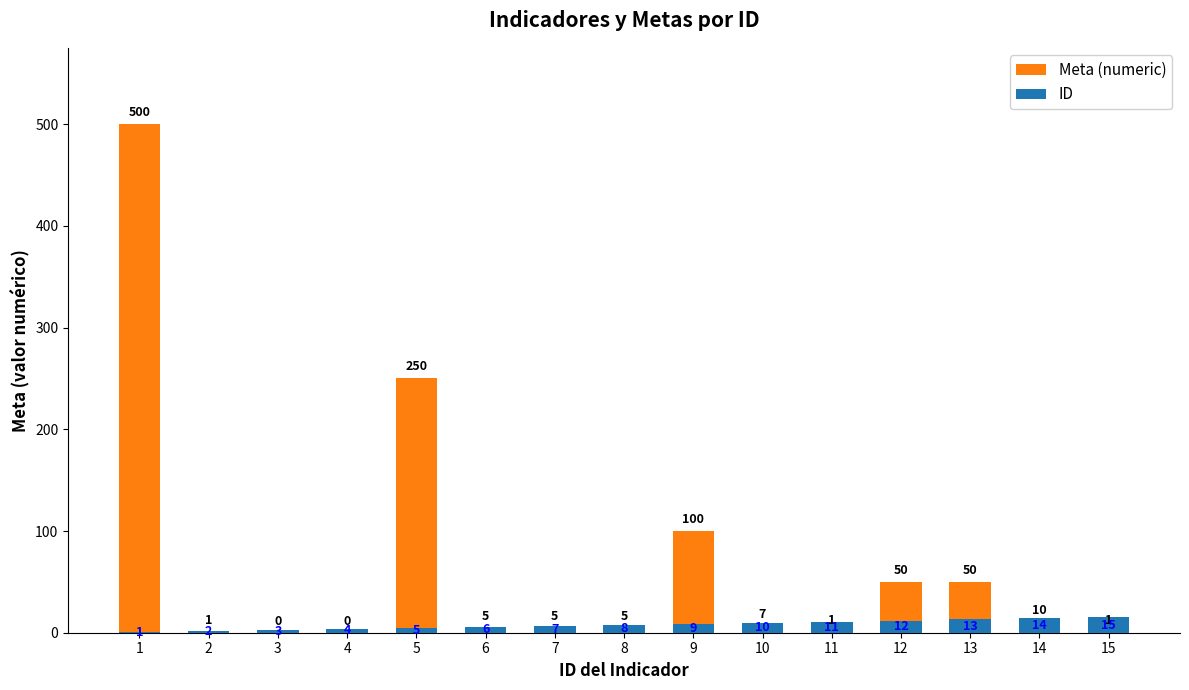

Reading left to right, extract all data points from this chart.

Meta (numeric): 1=500	2=1	3=0	4=0	5=250	6=5	7=5	8=5	9=100	10=7	11=1	12=50	13=50	14=10	15=1
ID: 1=1	2=2	3=3	4=4	5=5	6=6	7=7	8=8	9=9	10=10	11=11	12=12	13=13	14=14	15=15